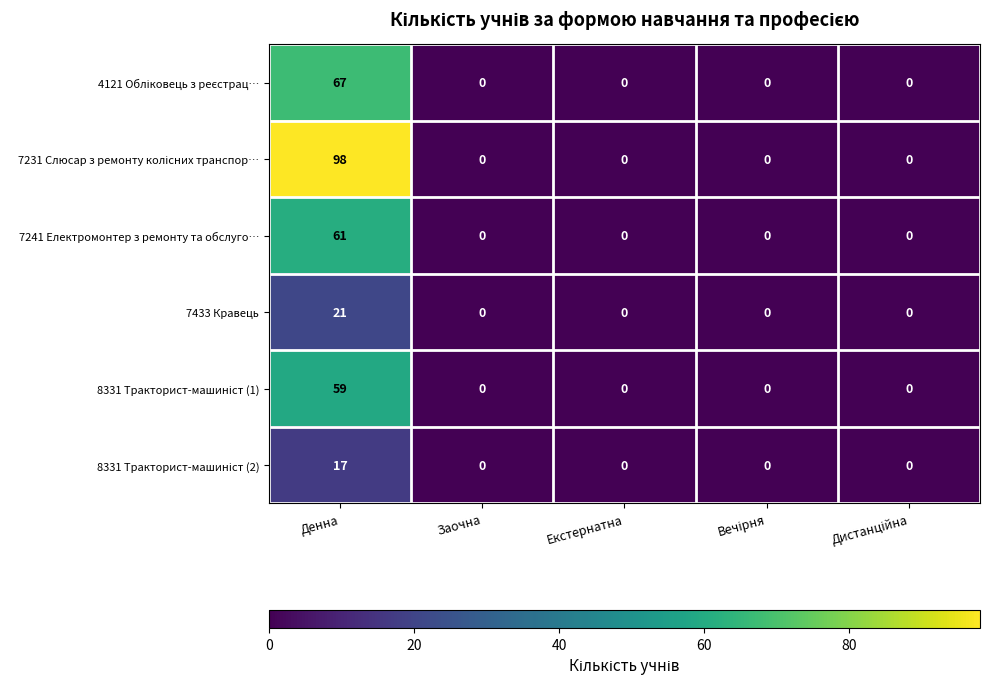

True or false: 7433 Кравець has a value of 10 at Заочна.

False